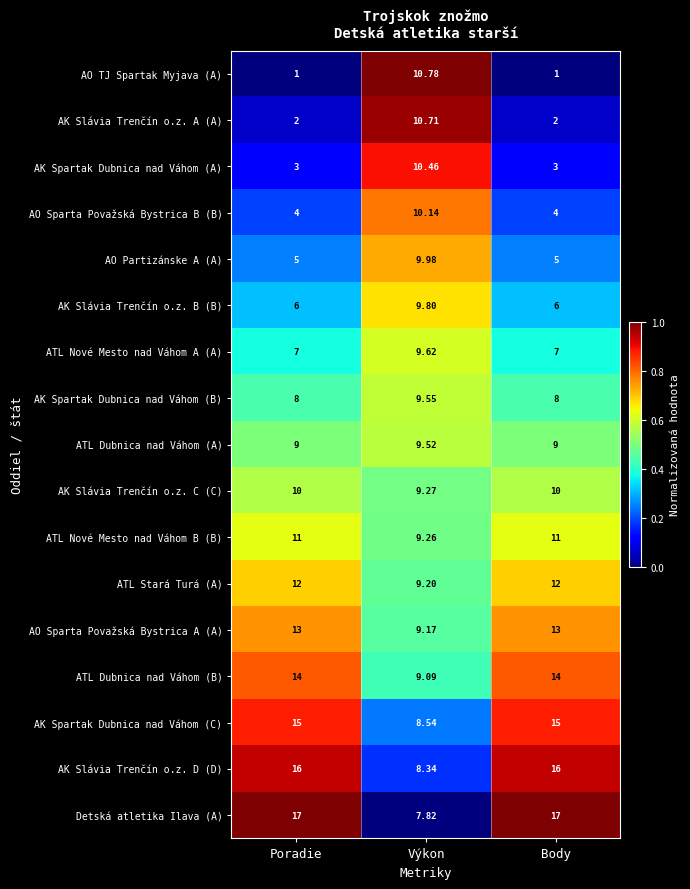

At Body, list the series in order from smallest to largest.

AO TJ Spartak Myjava (A), AK Slávia Trenčín o.z. A (A), AK Spartak Dubnica nad Váhom (A), AO Sparta Považská Bystrica B (B), AO Partizánske A (A), AK Slávia Trenčín o.z. B (B), ATL Nové Mesto nad Váhom A (A), AK Spartak Dubnica nad Váhom (B), ATL Dubnica nad Váhom (A), AK Slávia Trenčín o.z. C (C), ATL Nové Mesto nad Váhom B (B), ATL Stará Turá (A), AO Sparta Považská Bystrica A (A), ATL Dubnica nad Váhom (B), AK Spartak Dubnica nad Váhom (C), AK Slávia Trenčín o.z. D (D), Detská atletika Ilava (A)